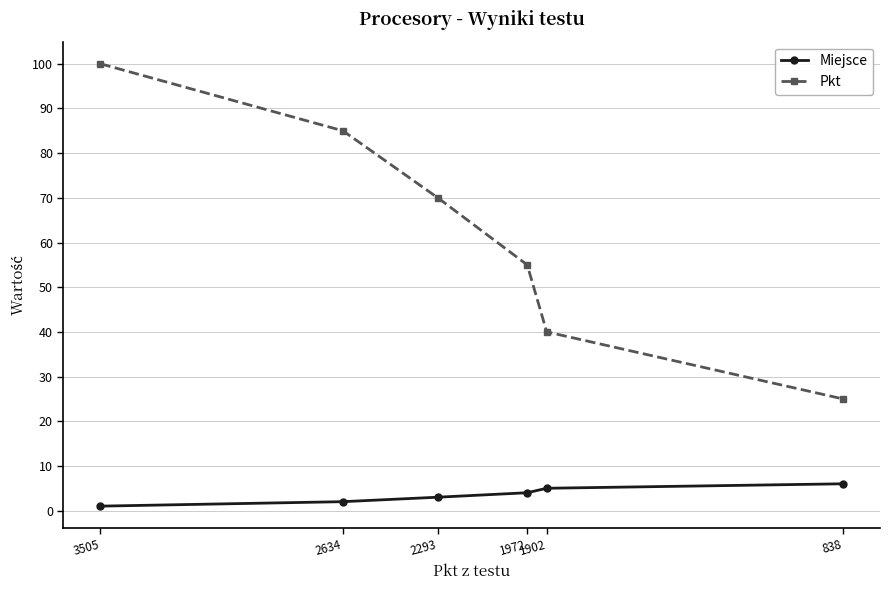

What is the sum of all Pkt values?

375